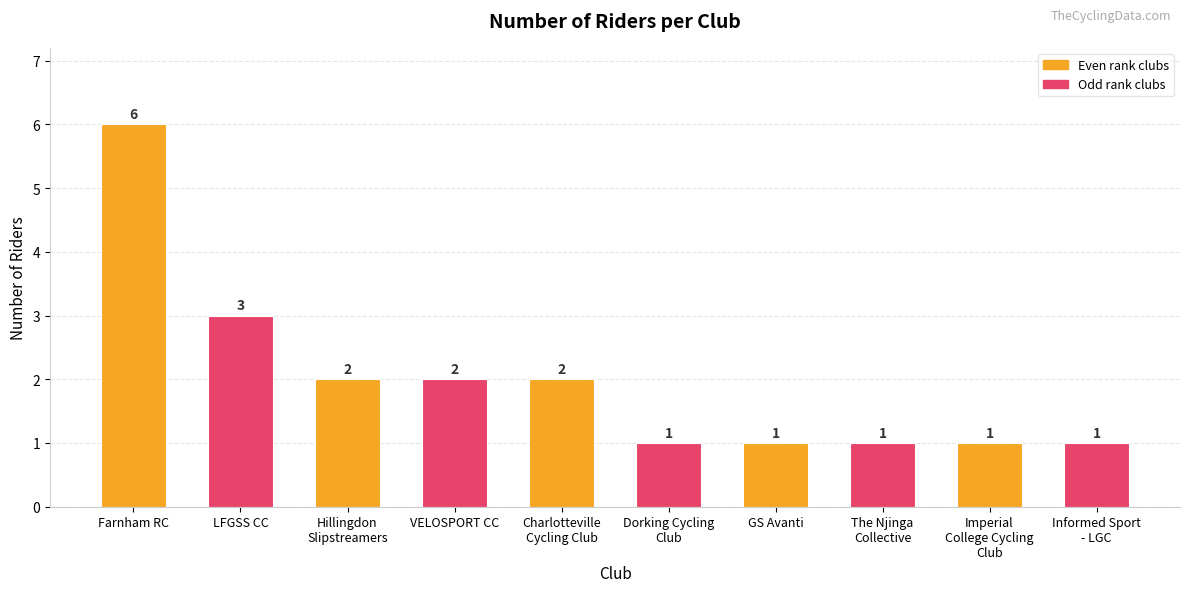

Which has a higher value, Hillingdon
Slipstreamers or Dorking Cycling
Club?

Hillingdon
Slipstreamers